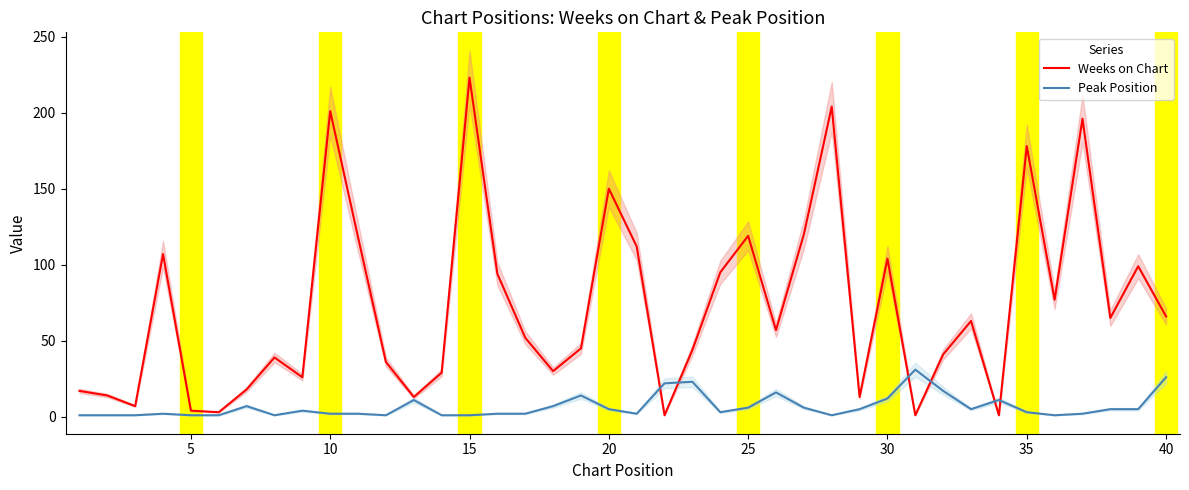

How many distinct data groups are displayed?

2